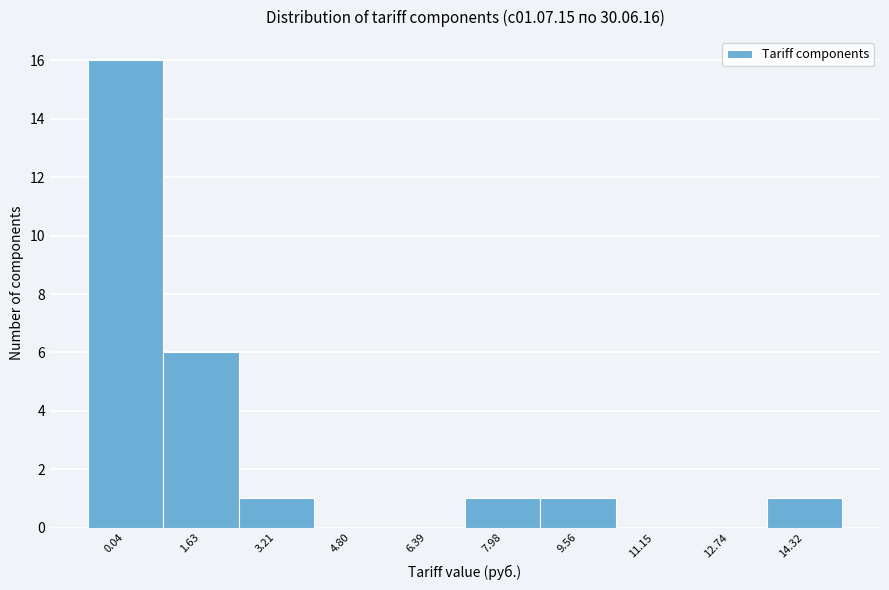

Reading right to left, what are all the values shown in this chart?

14.32=1	12.74=0	11.15=0	9.56=1	7.98=1	6.39=0	4.80=0	3.21=1	1.63=6	0.04=16